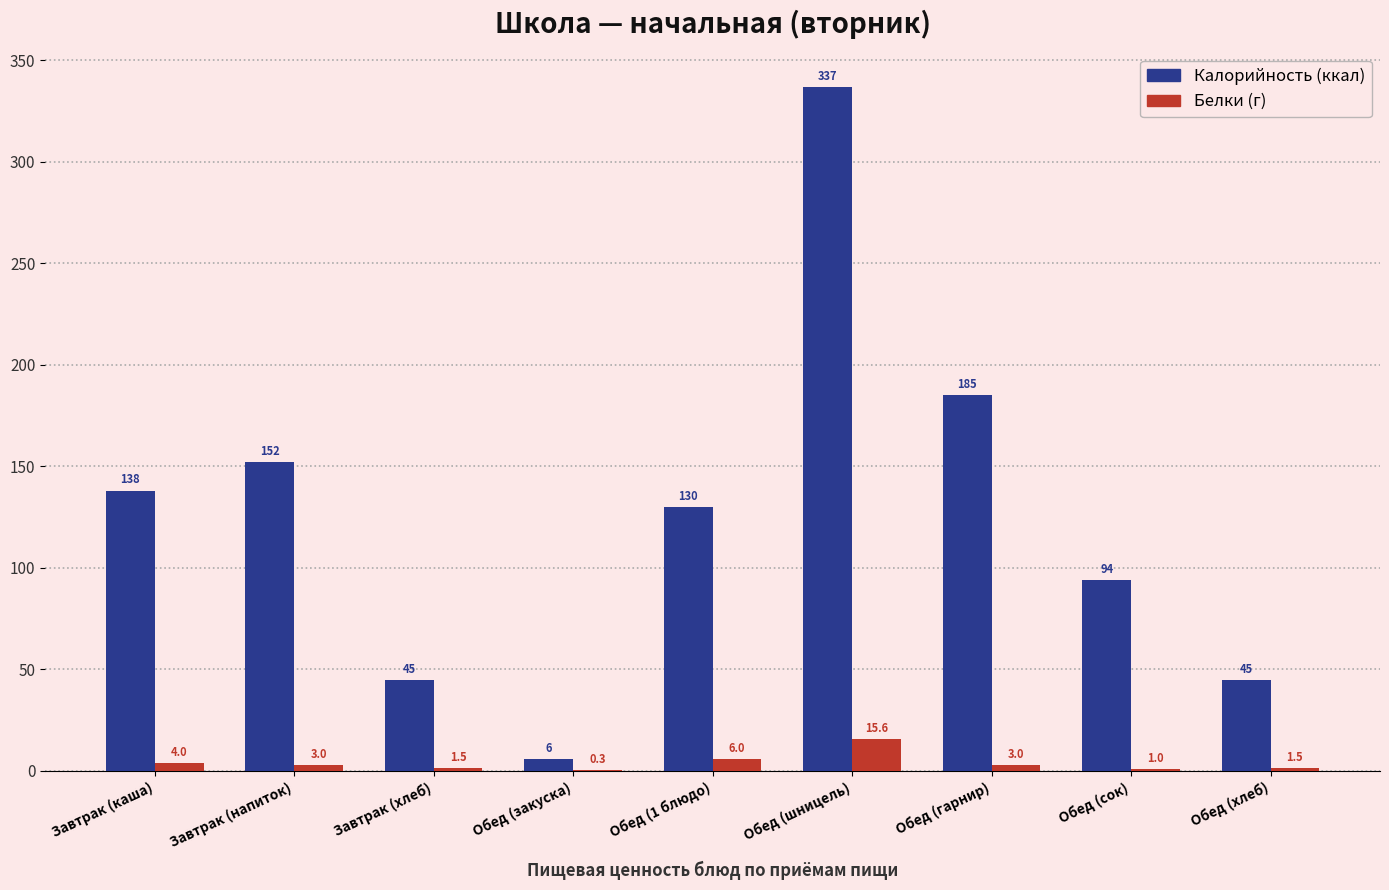

At which category is the sum across all series the highest?

Обед (шницель)